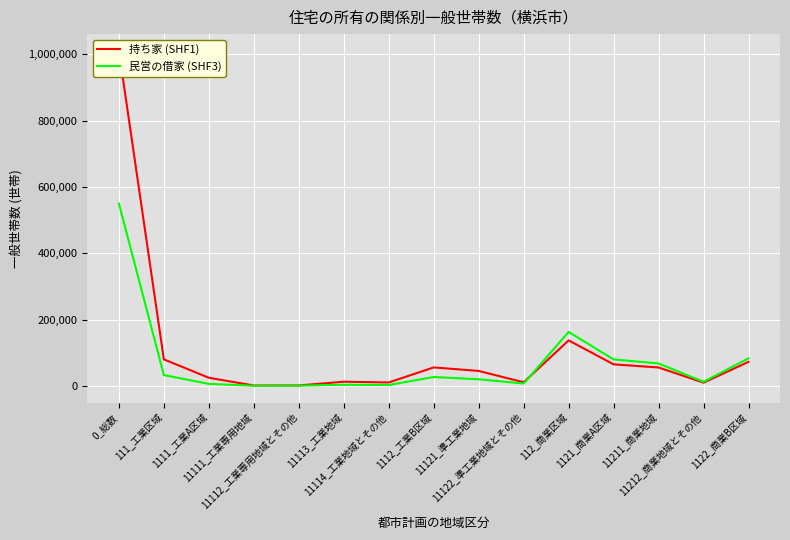

What is the label of the 5th point from the left?

11112_工業専用地域とその他